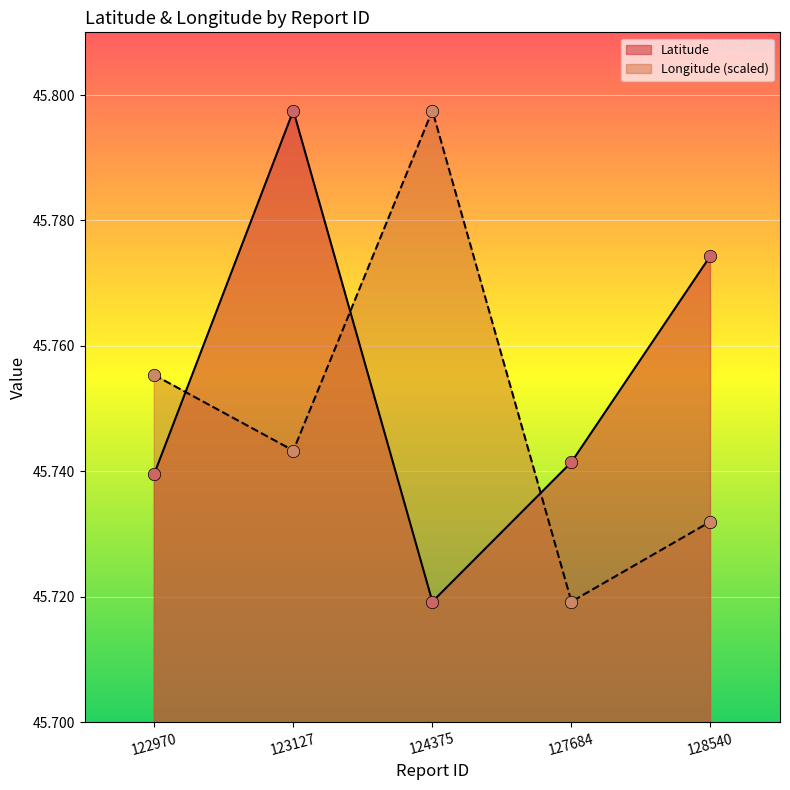

What are all the series names shown in the legend?

Latitude, Longitude (scaled)